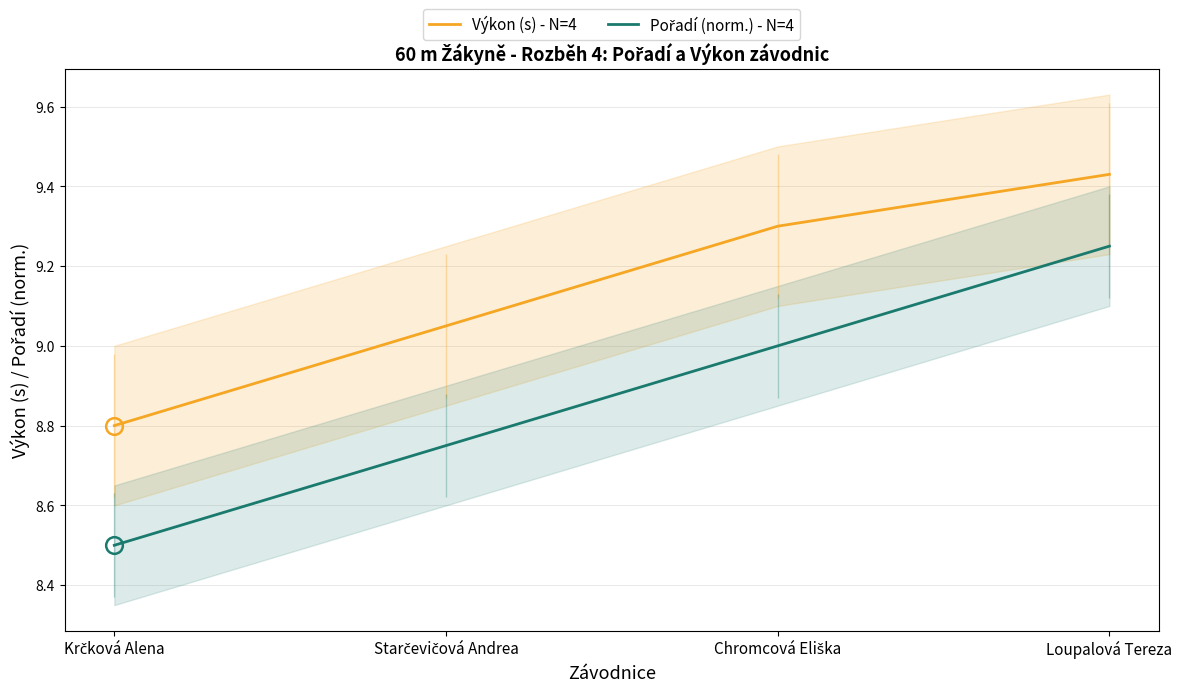

Count the number of data series in this chart.

2